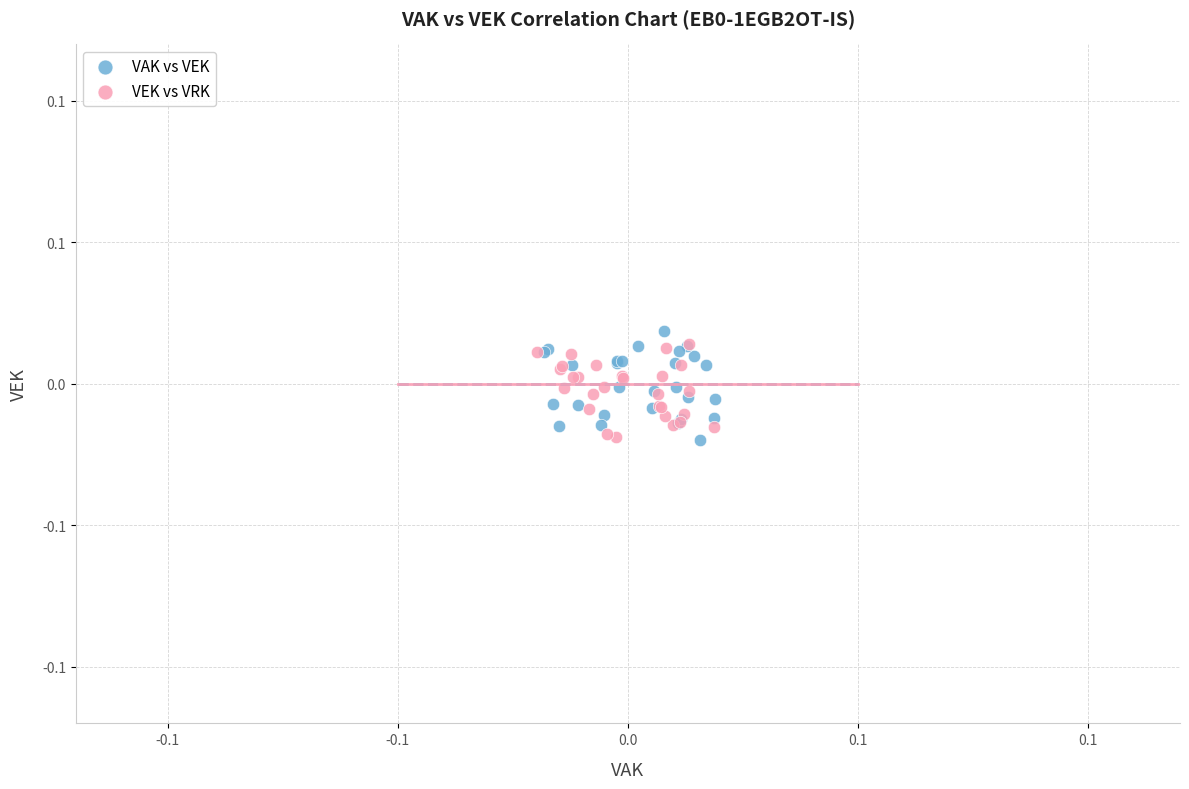

Which series contains the highest Y value?

VAK vs VEK